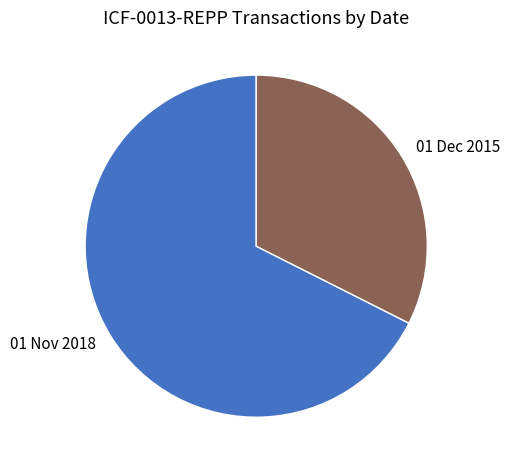

Rank the categories by value from lowest to highest.

01 Dec 2015, 01 Nov 2018